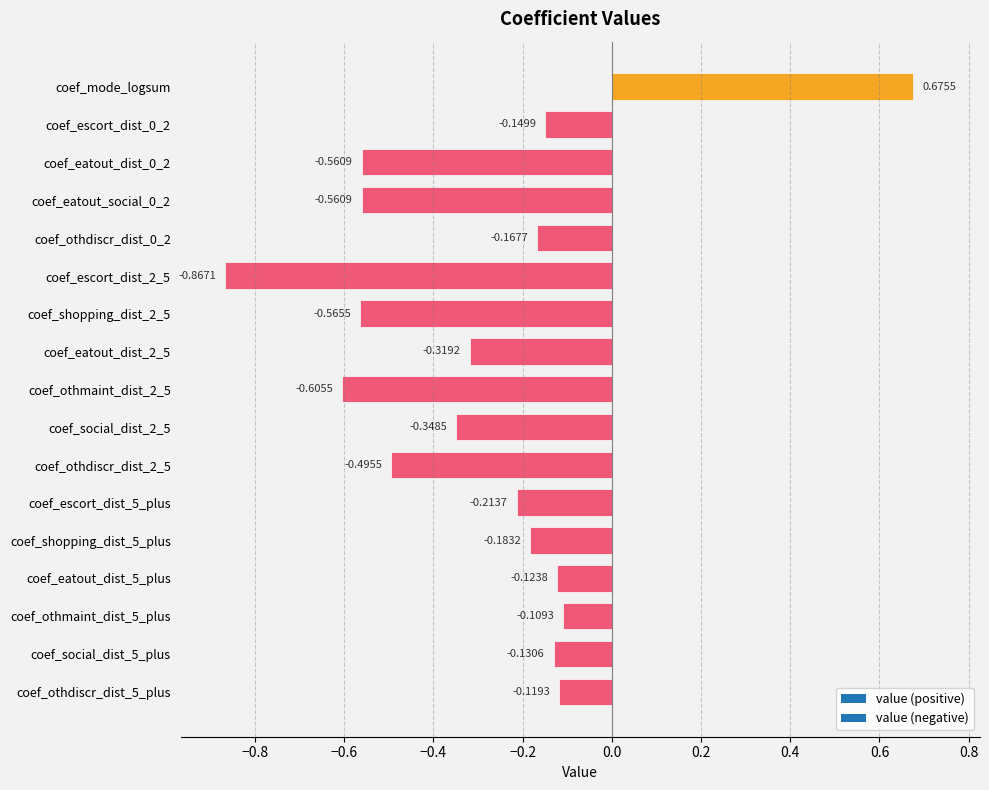

What is the sum of all values?

-4.8